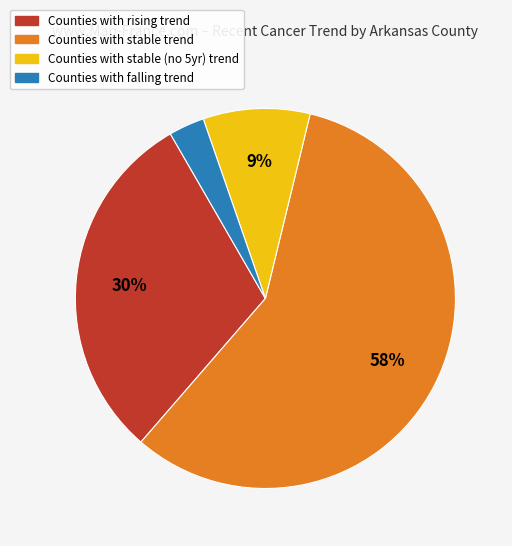

Is there a majority slice in this chart?

Yes